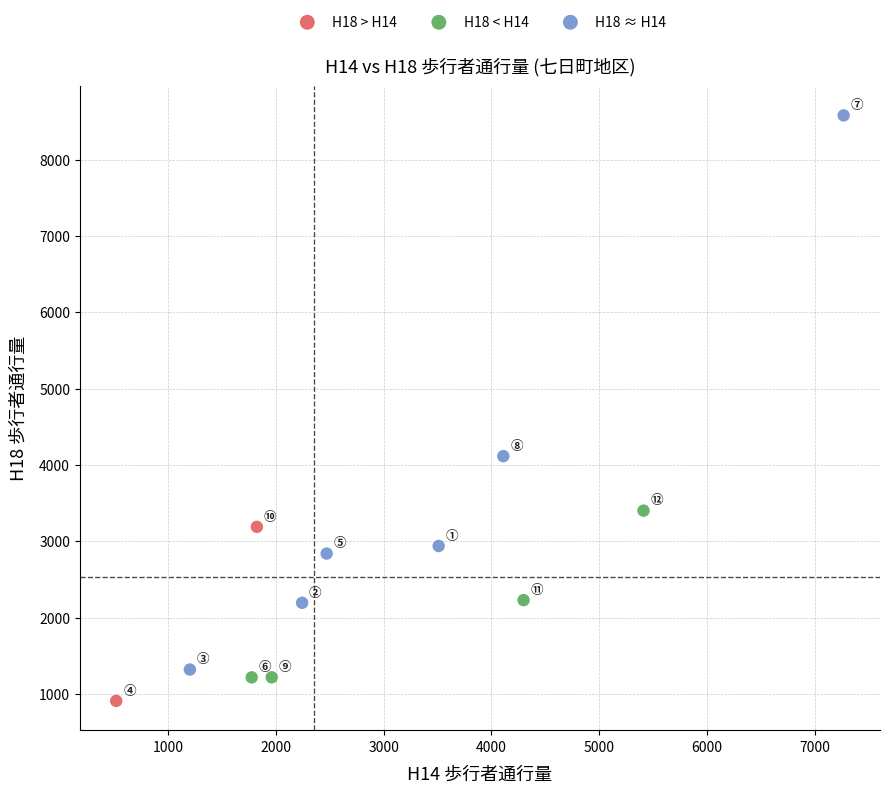

Which series reaches the maximum Y coordinate?

H18 ≈ H14